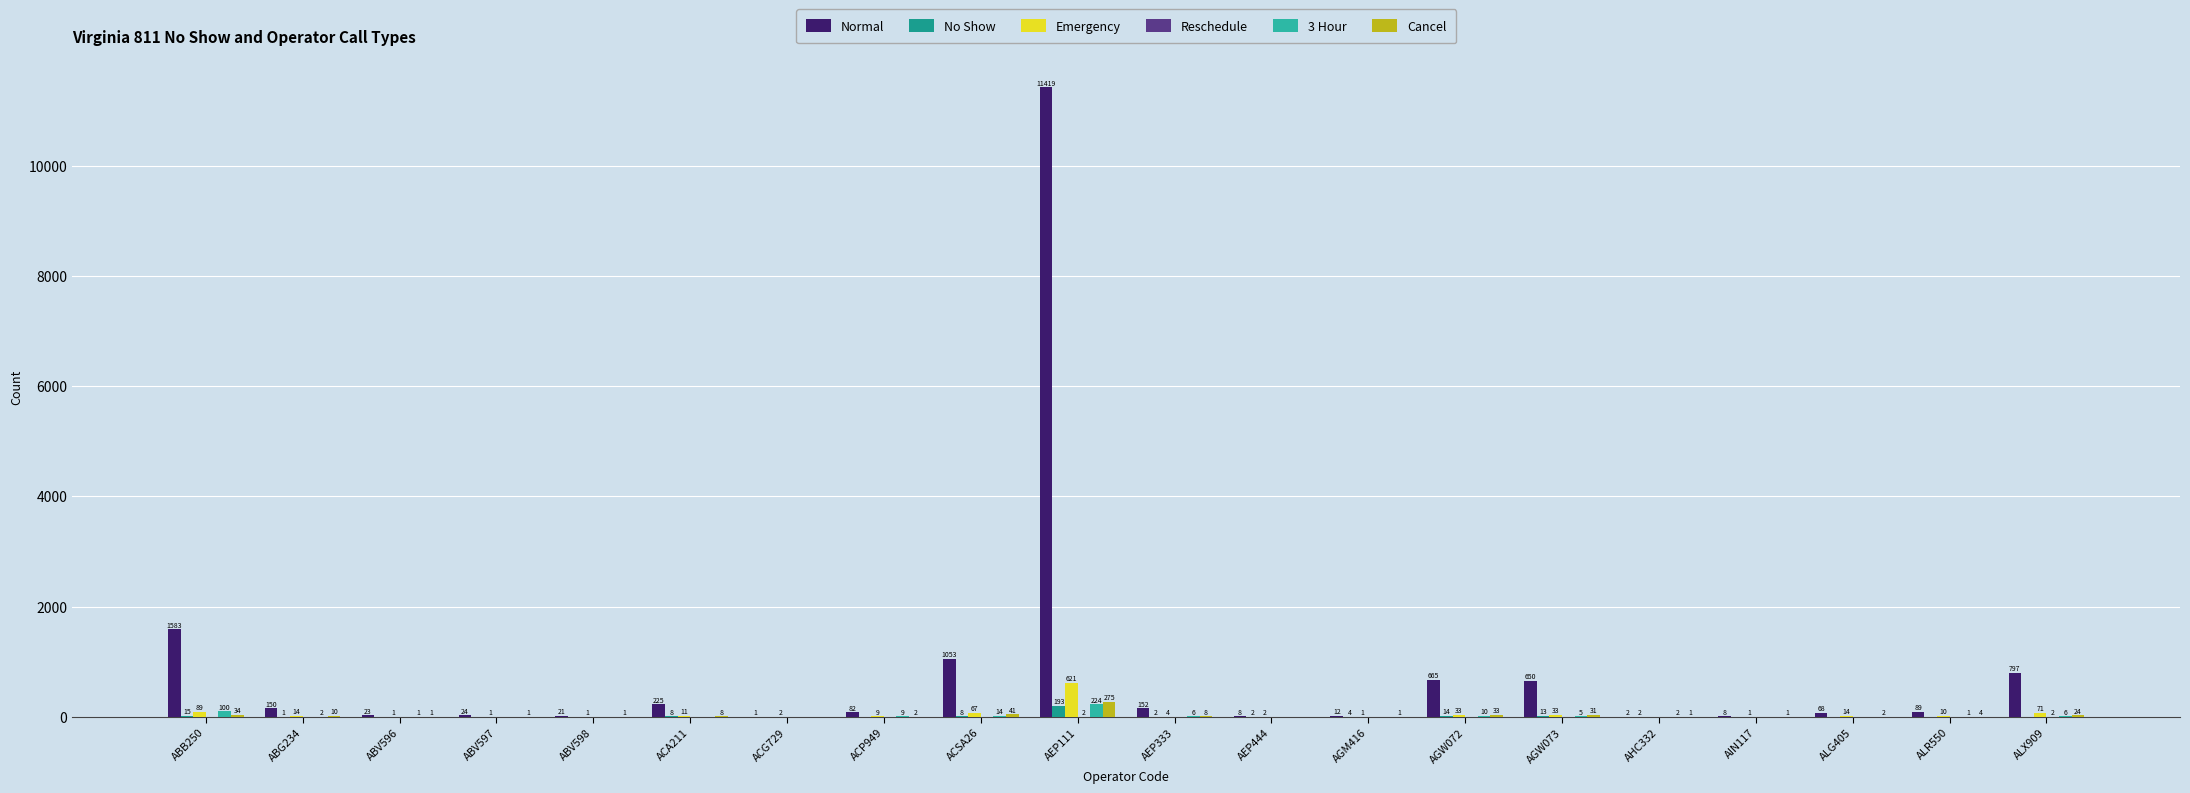

How many groups of bars are there?

20